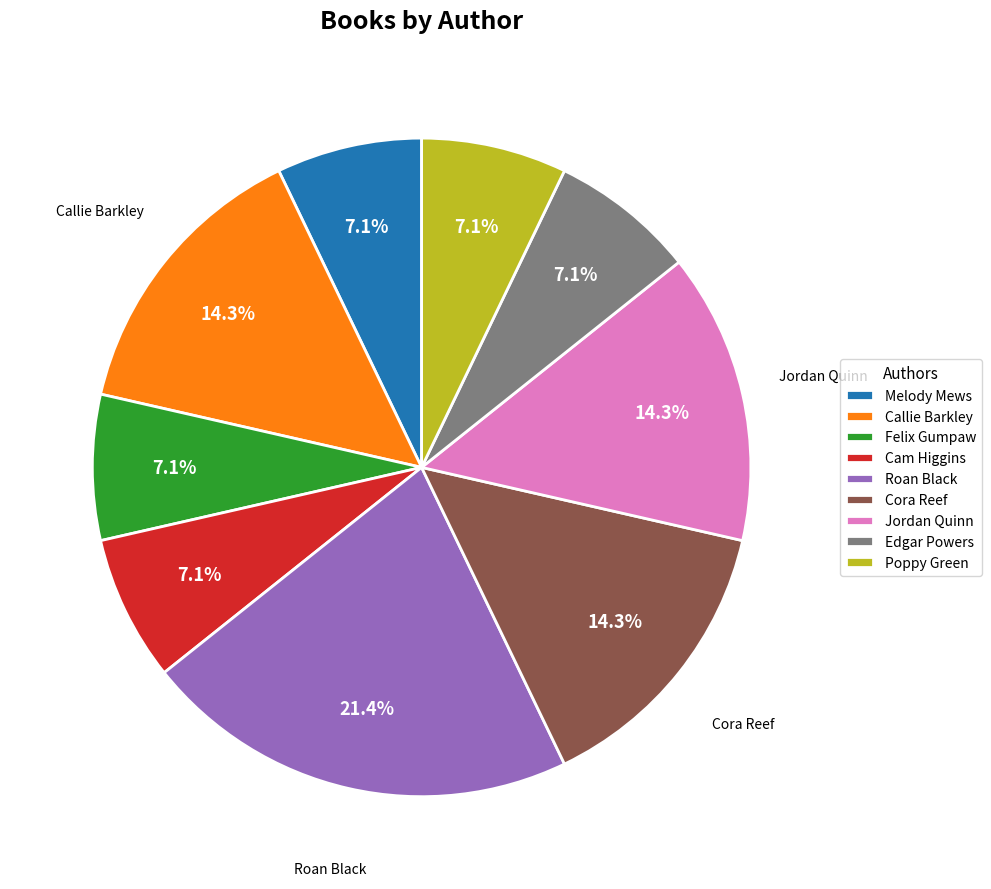

What portion of the pie excludes Callie Barkley?

85.7%